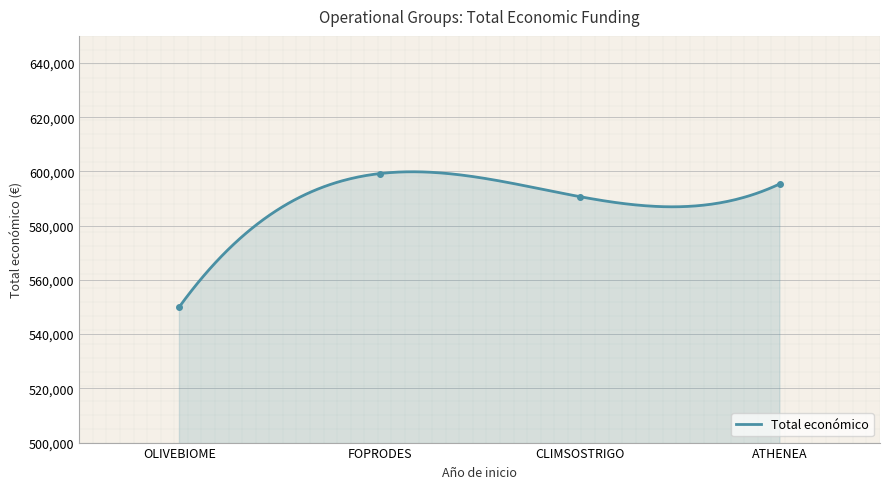

What is the maximum value for Total económico?

599882.0